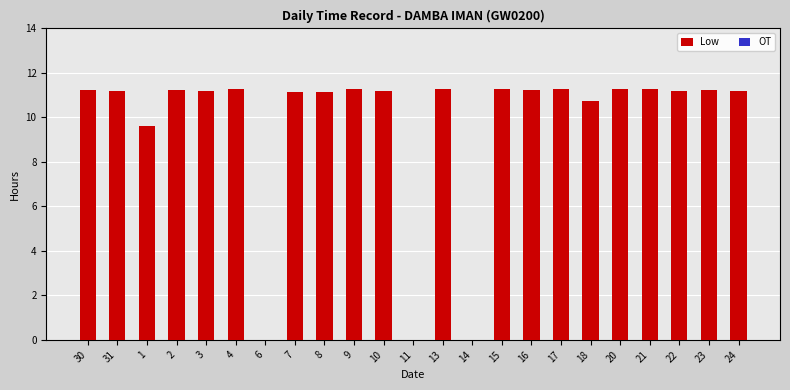

What is the maximum value shown in the chart?

11.3